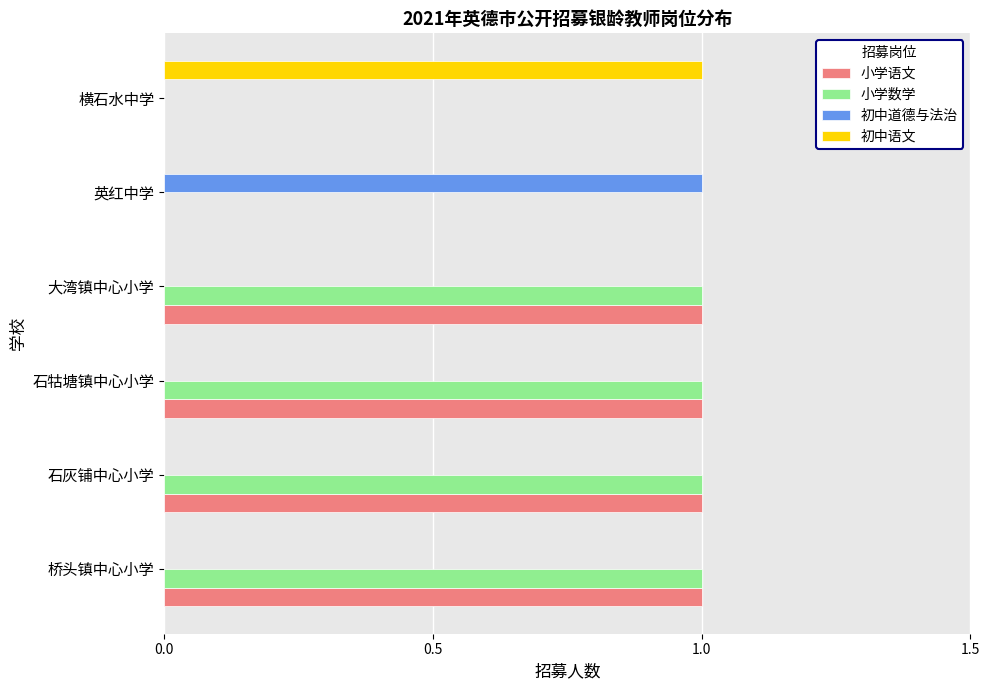

Is it true that 小学语文 equals 1 at 大湾镇中心小学?

True